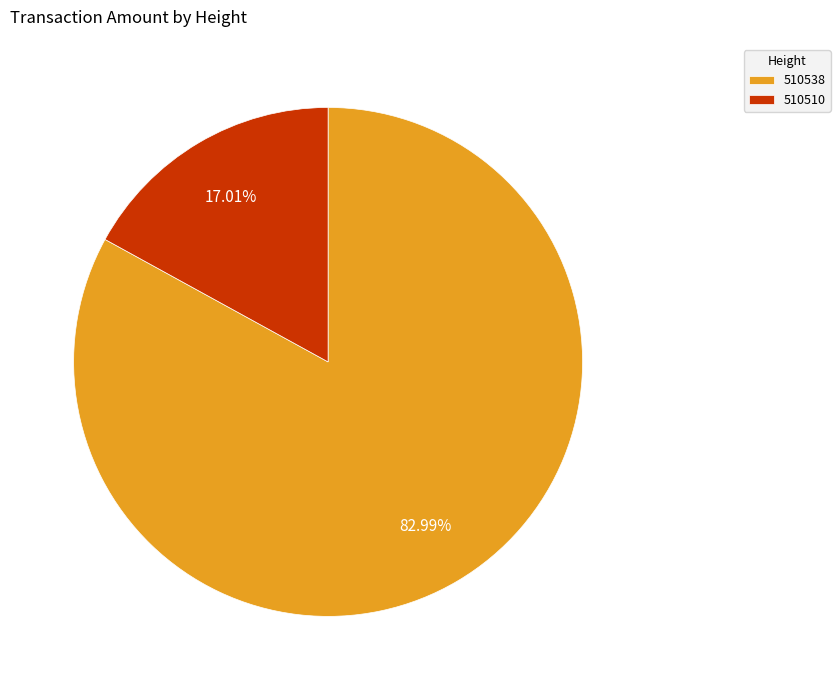

How many segments does this pie chart have?

2